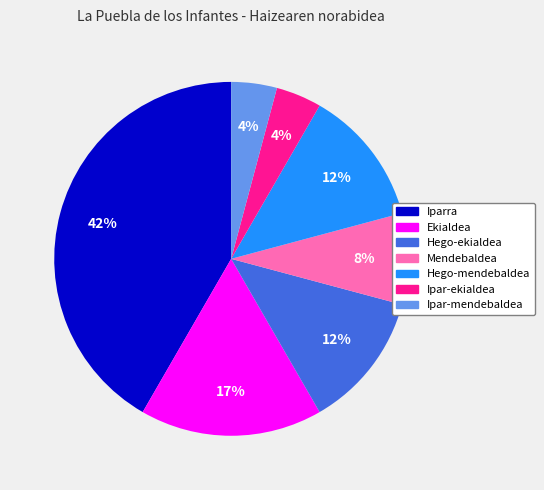

Combined, do Ipar-ekialdea and Ipar-mendebaldea account for over 50%?

No